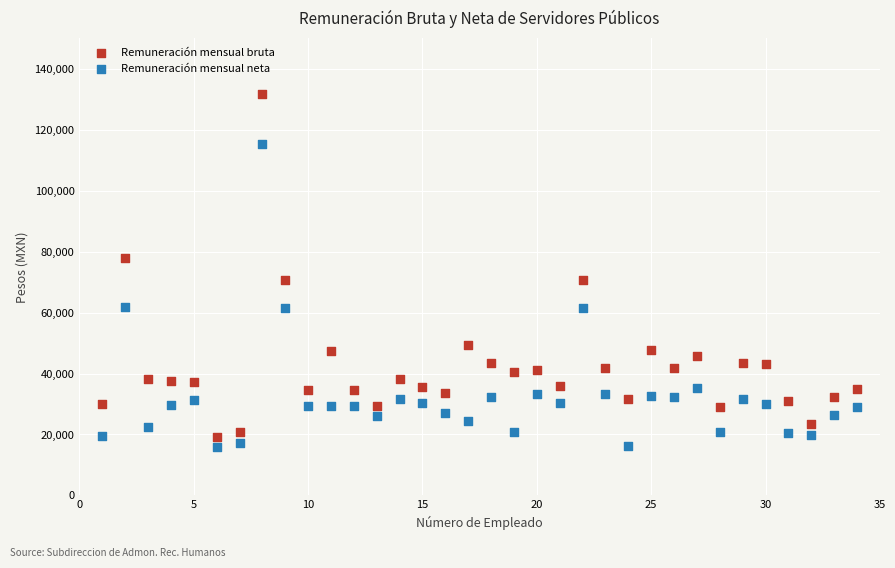

What are all the series names shown in the legend?

Remuneración mensual bruta, Remuneración mensual neta